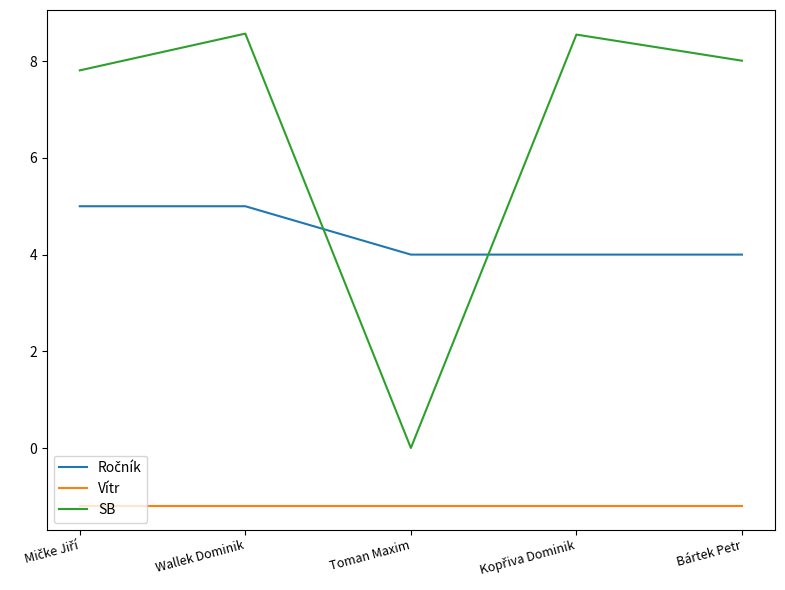

What position from the left is Toman Maxim?

3